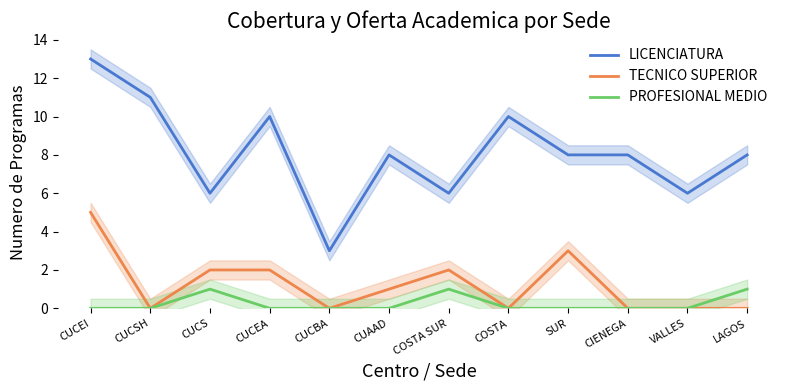

Reading left to right, extract all data points from this chart.

LICENCIATURA: 13	11	6	10	3	8	6	10	8	8	6	8
TECNICO SUPERIOR: 5	0	2	2	0	1	2	0	3	0	0	0
PROFESIONAL MEDIO: 0	0	1	0	0	0	1	0	0	0	0	1